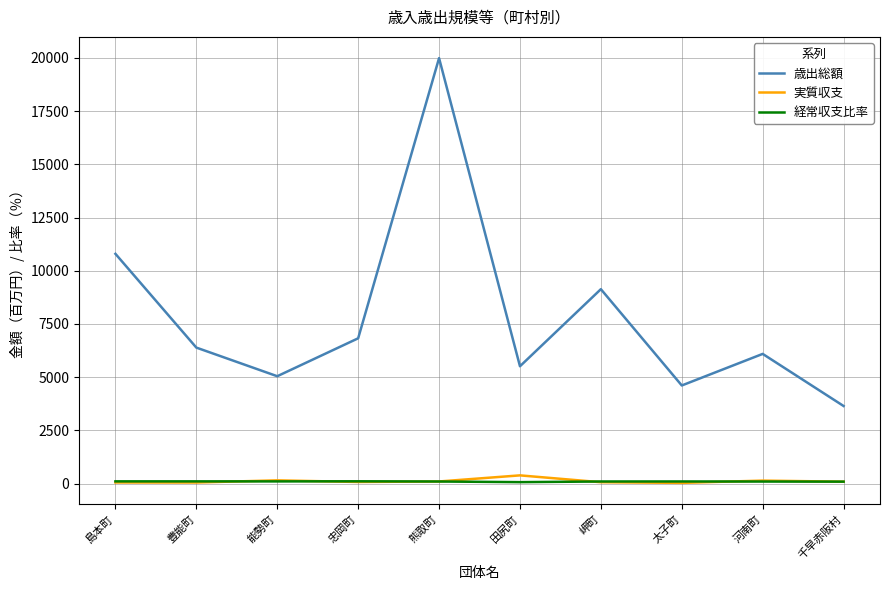

Is the value of 経常収支比率 at 河南町 greater than the value of 歳出総額 at 河南町?

No